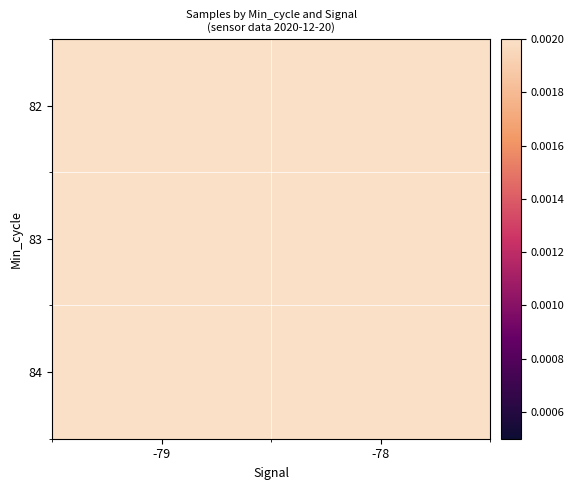

Reading left to right, transcribe all the data shown in this chart.

82: -79=1.0	-78=1.0
83: -79=1.0	-78=1.0
84: -79=1.0	-78=1.0